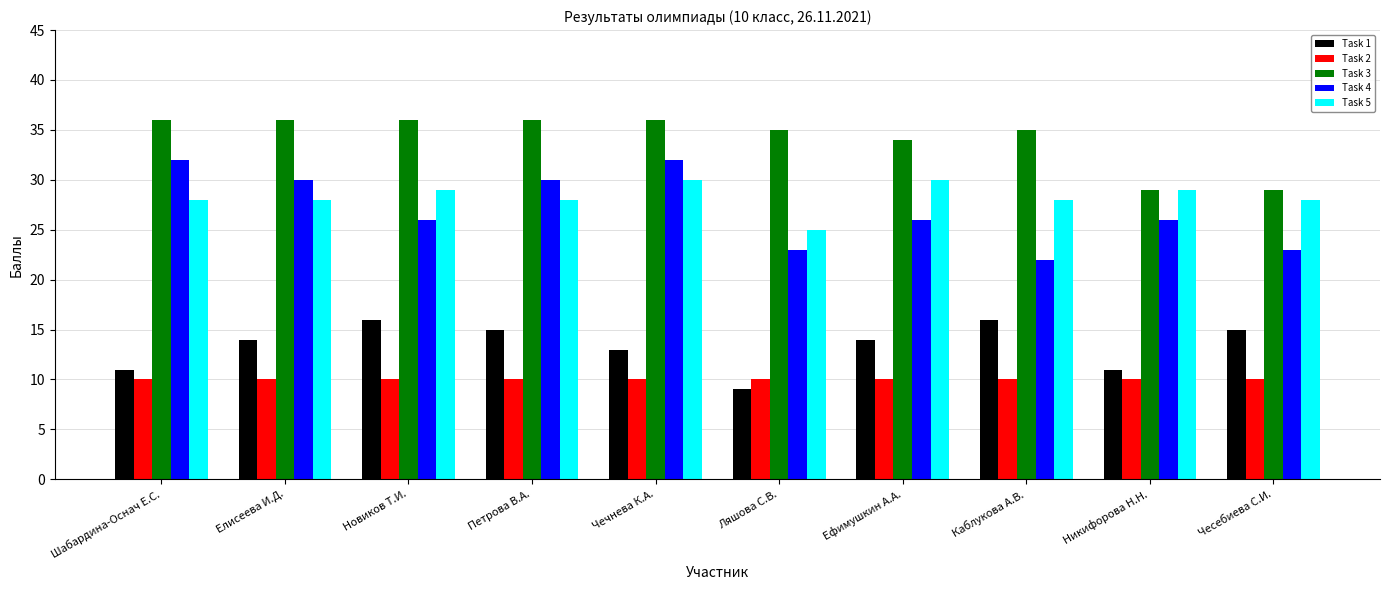

At which category does the chart reach its minimum across all series?

Ляшова С.В.